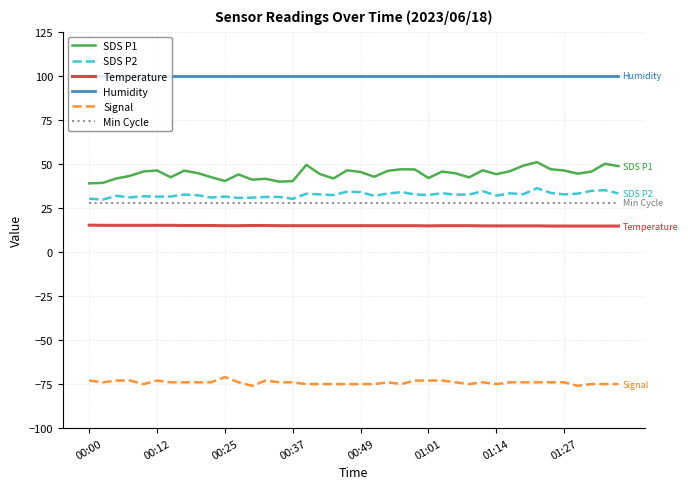

Which series has the largest range (max minus min)?

SDS P1